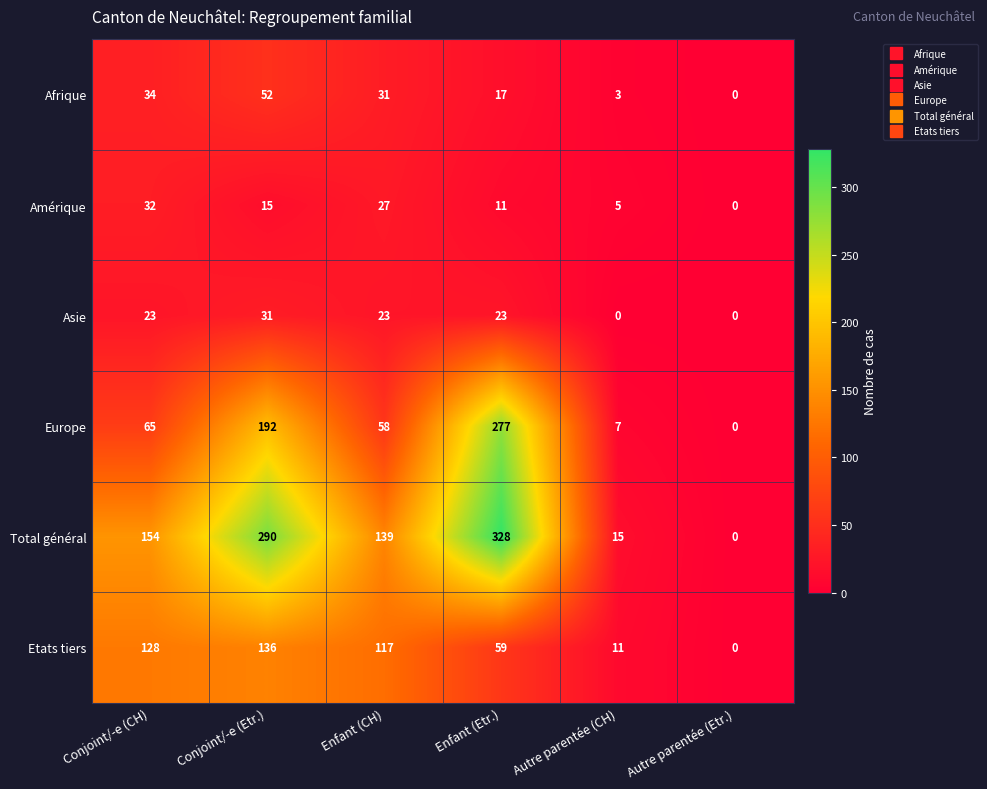

Where does the Amérique series first go above 15?

Conjoint/-e (CH)